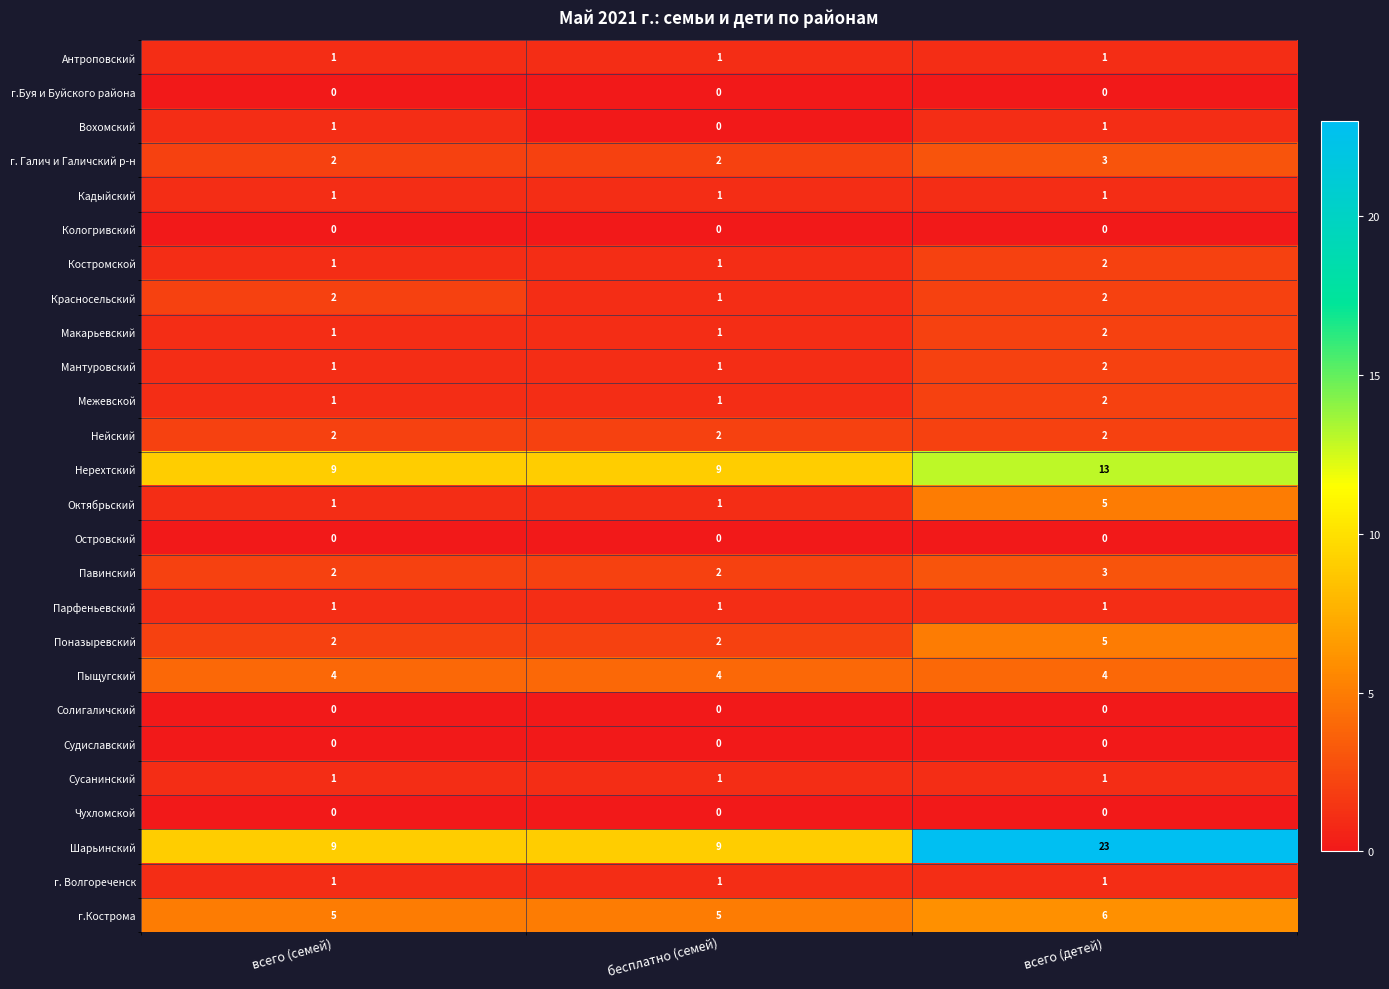

What is the spread (max minus min) of values at всего (семей)?

9